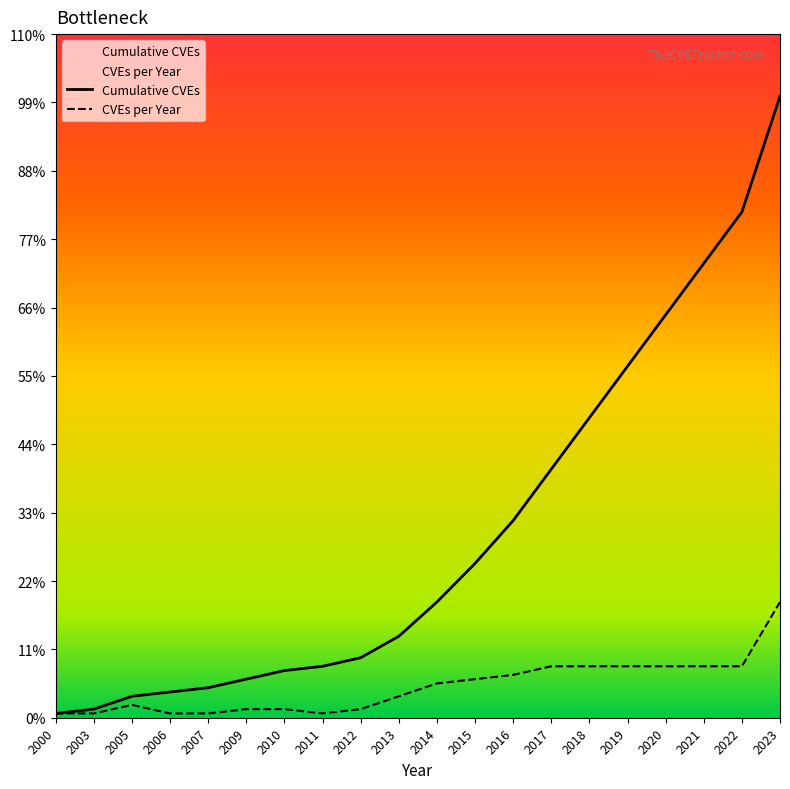

How many lines are shown in the chart?

2